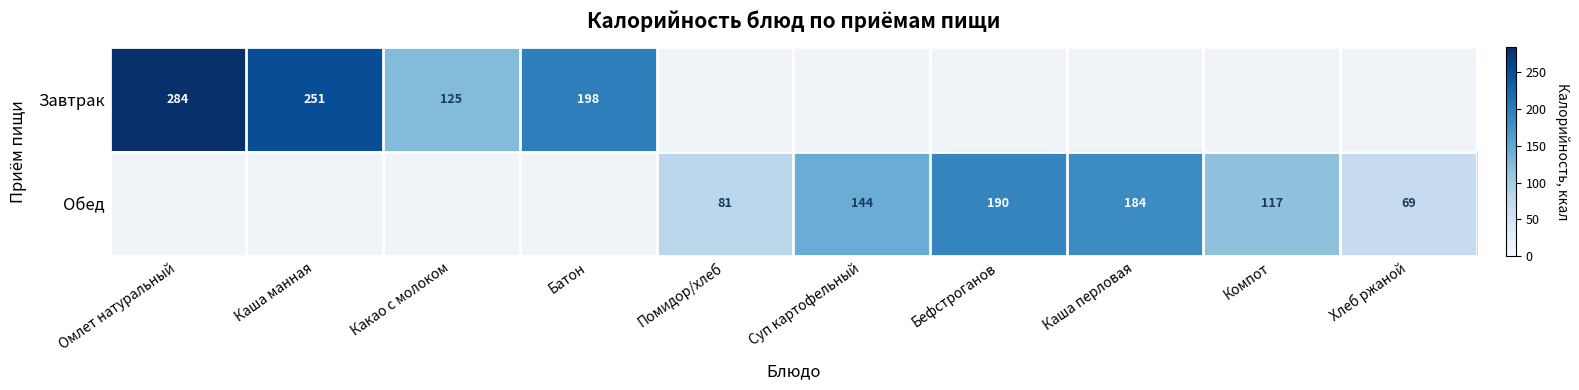

How many data points does each series have?

10